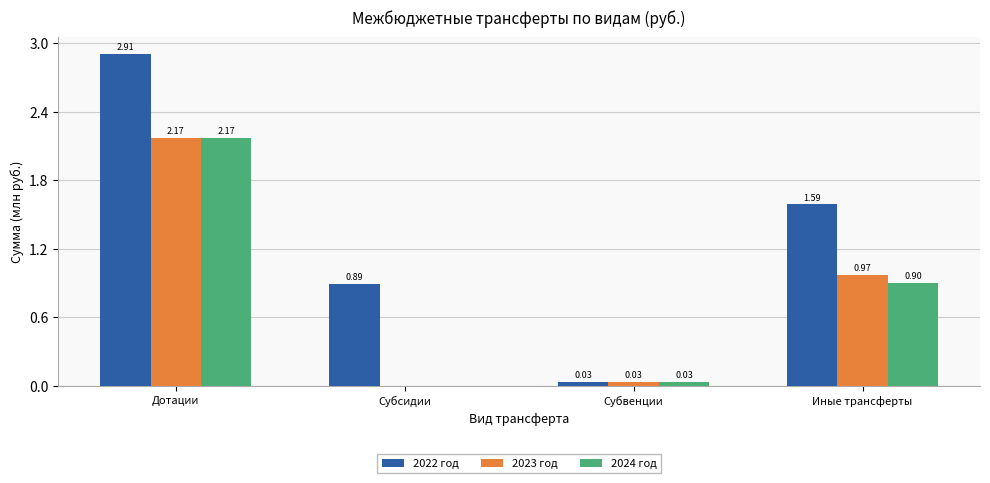

Where does the 2022 год series first go above 1?

Дотации